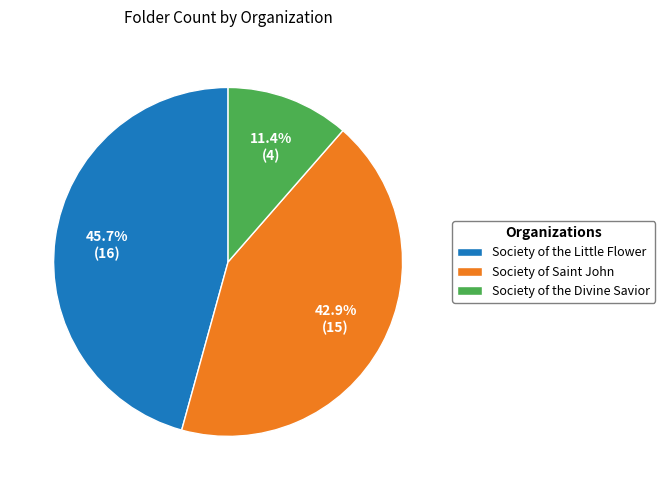

How many slices are in this pie chart?

3